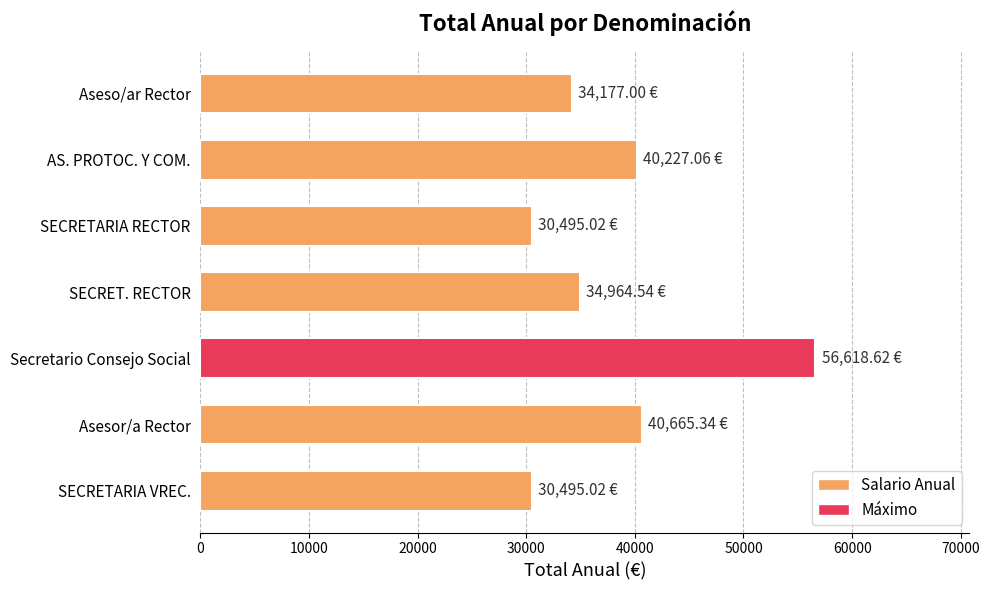

What is the difference between the second highest and minimum values?

10170.3